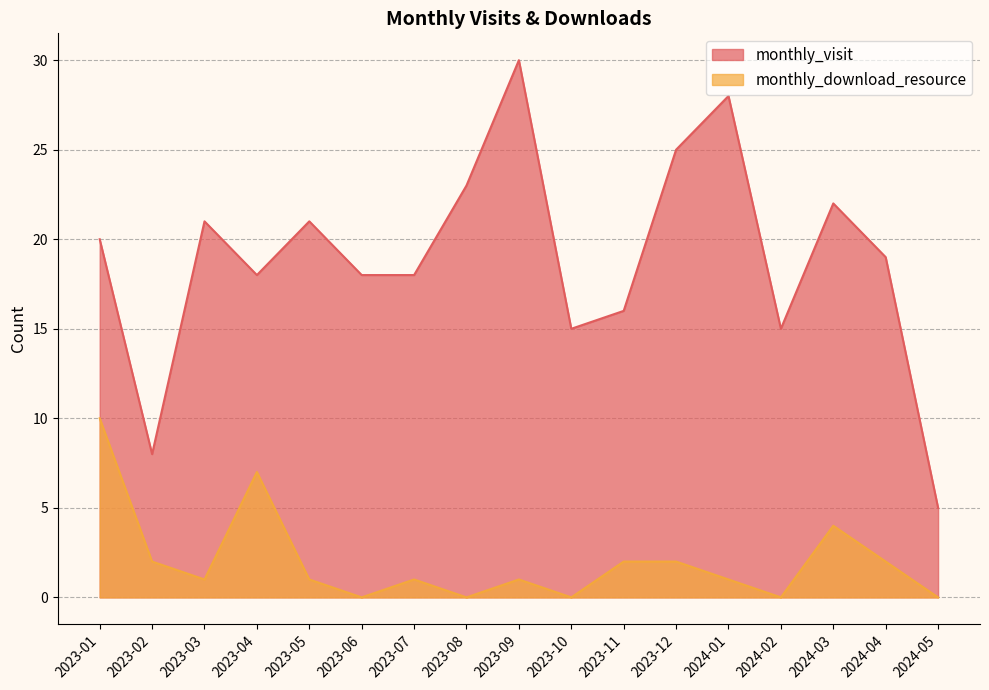

At how many categories does at least one series exceed 17?

12